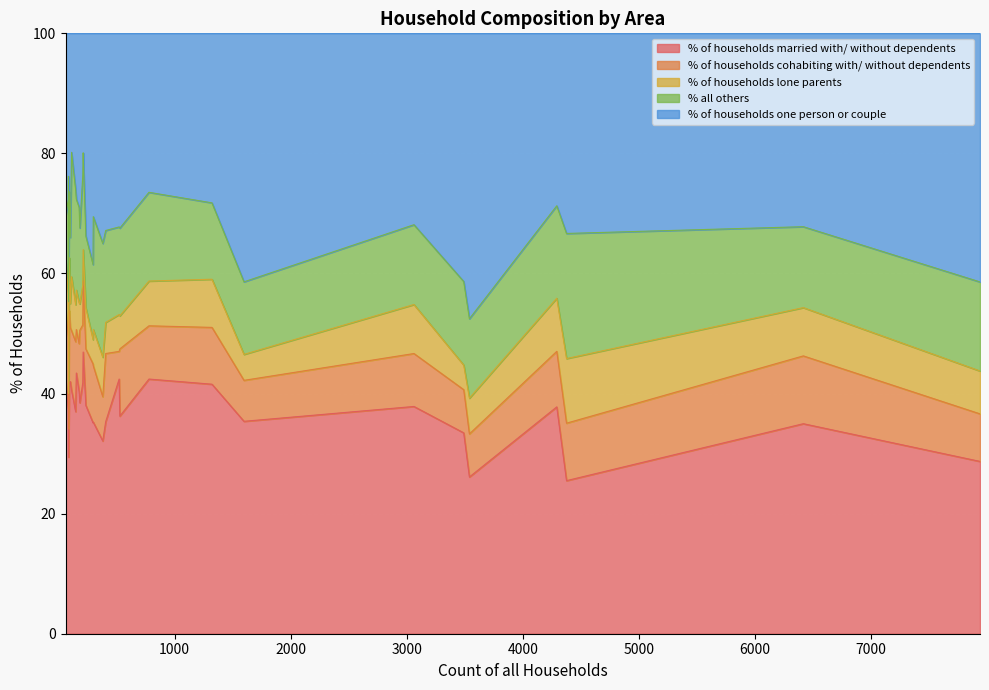

Rank the series by their maximum value, from highest to lowest.

% of households one person or couple, % of households married with/ without dependents, % all others, % of households cohabiting with/ without dependents, % of households lone parents